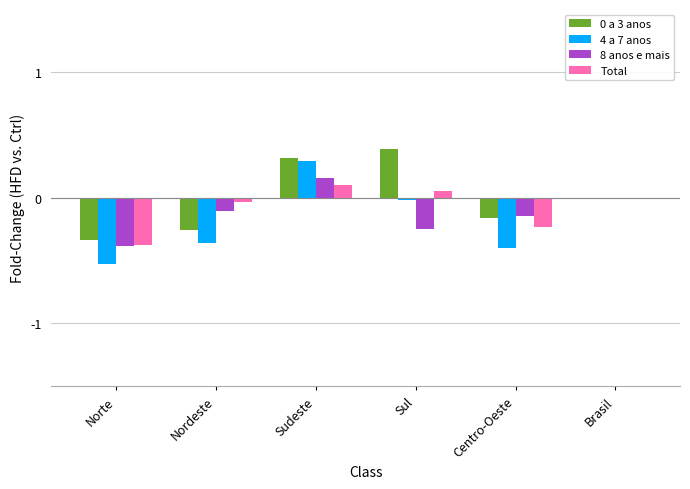

True or false: 8 anos e mais has a value of -0.5 at Norte.

False